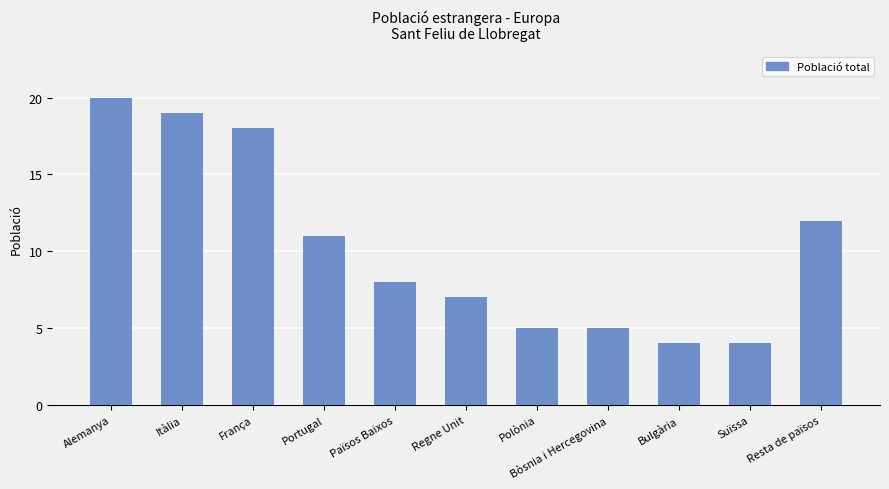

Where does the data first go above 8?

Alemanya